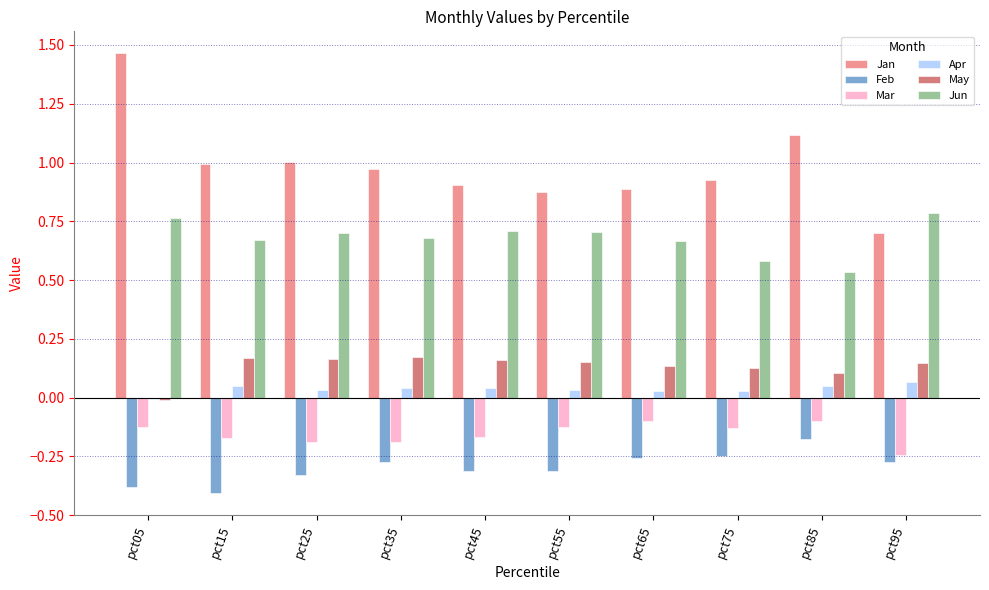

True or false: Feb has a value of -0.2 at pct75.

True